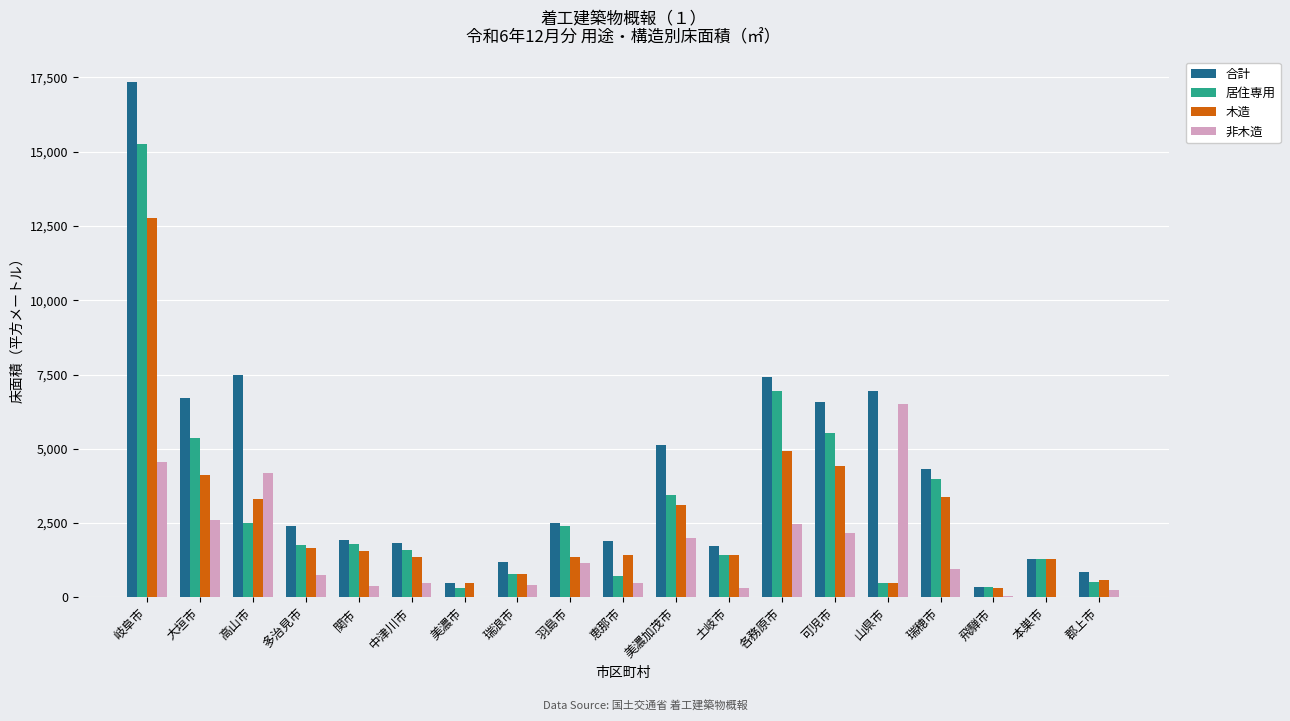

At which category is the sum across all series the highest?

岐阜市